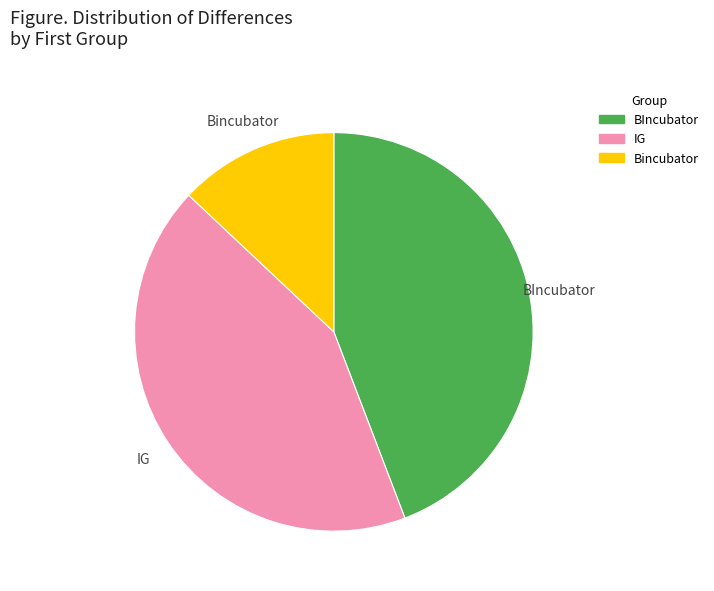

Is there any slice that represents more than half of the pie?

No